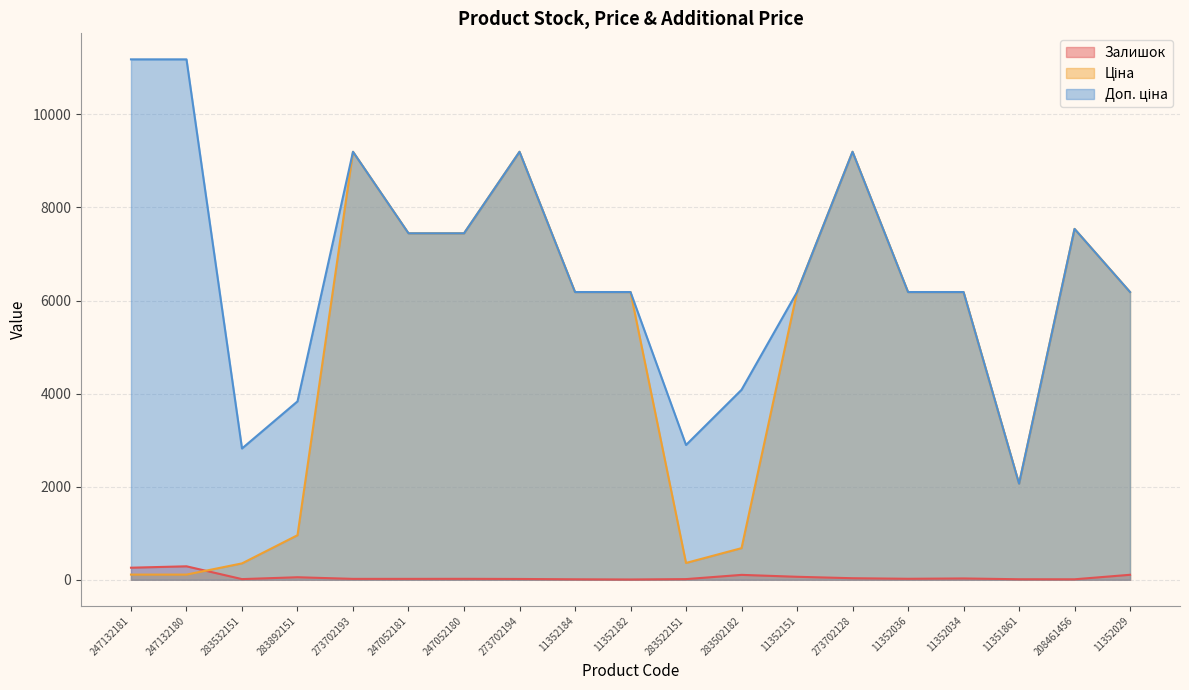

At which label does Ціна reach its peak?

273702193